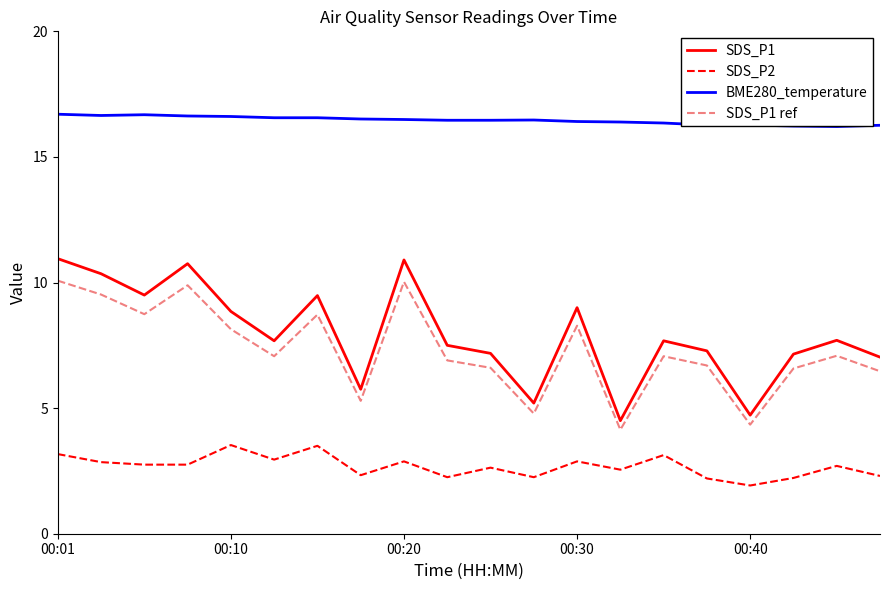

True or false: SDS_P1 ref and SDS_P2 cross at least once.

False